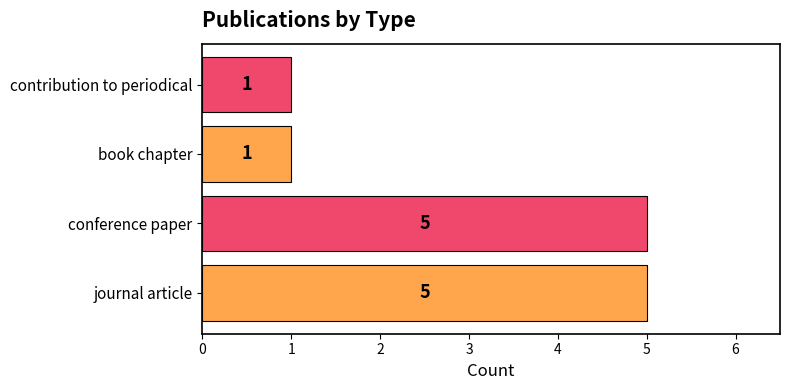

Reading bottom to top, transcribe all the data shown in this chart.

5	5	1	1